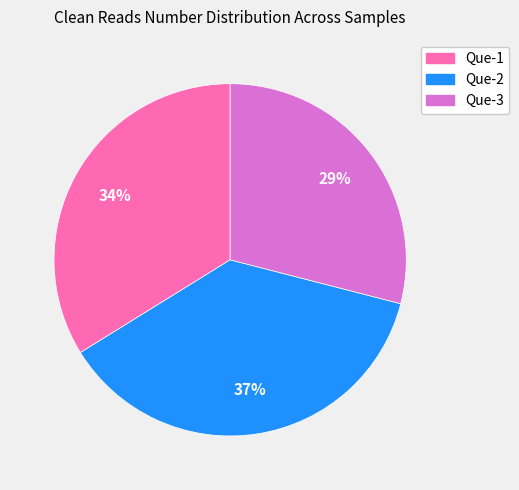

Rank the categories by value from lowest to highest.

Que-3, Que-1, Que-2